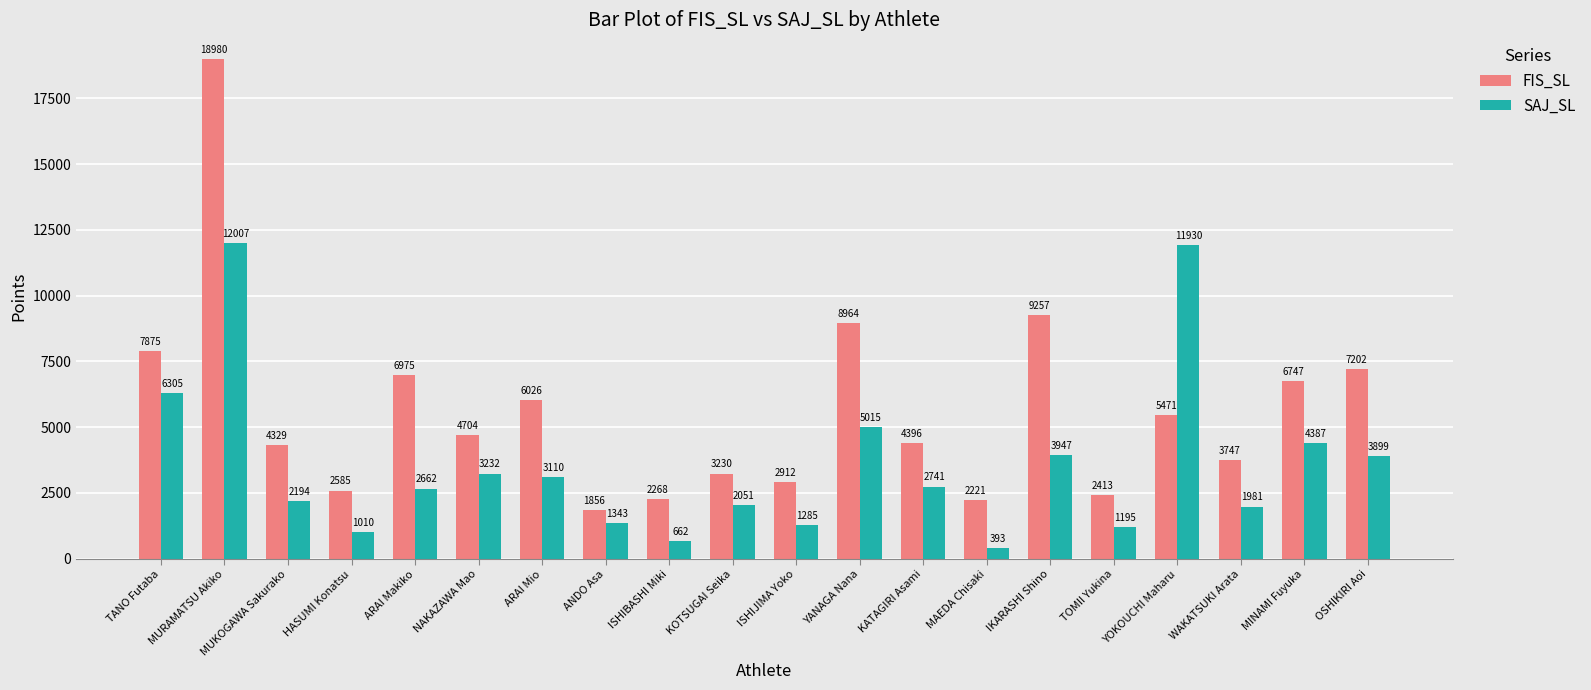

What is the average value of the FIS_SL series?

5608